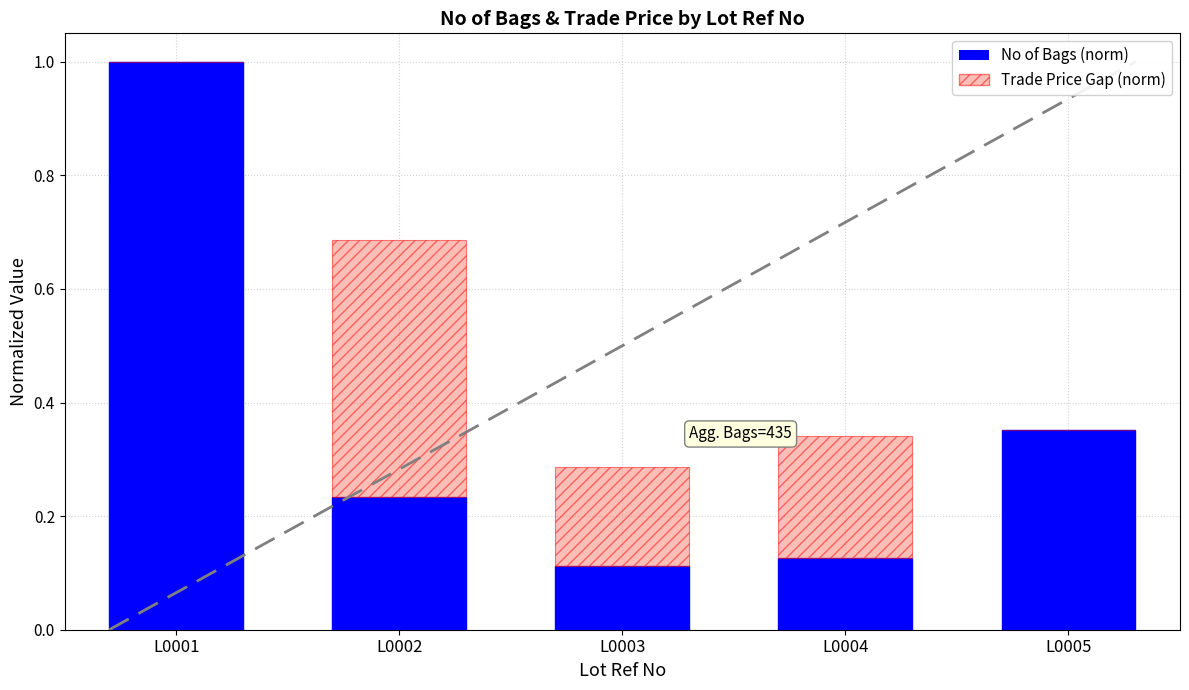

At which category is the sum across all series the highest?

L0001